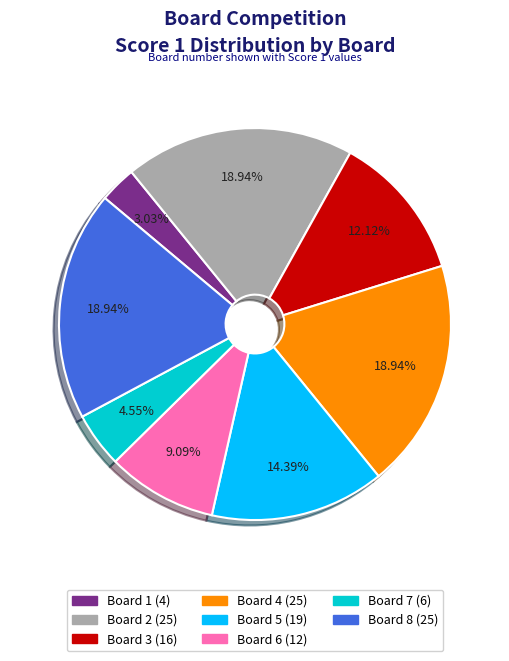

Which slice is the smallest?

Board 1